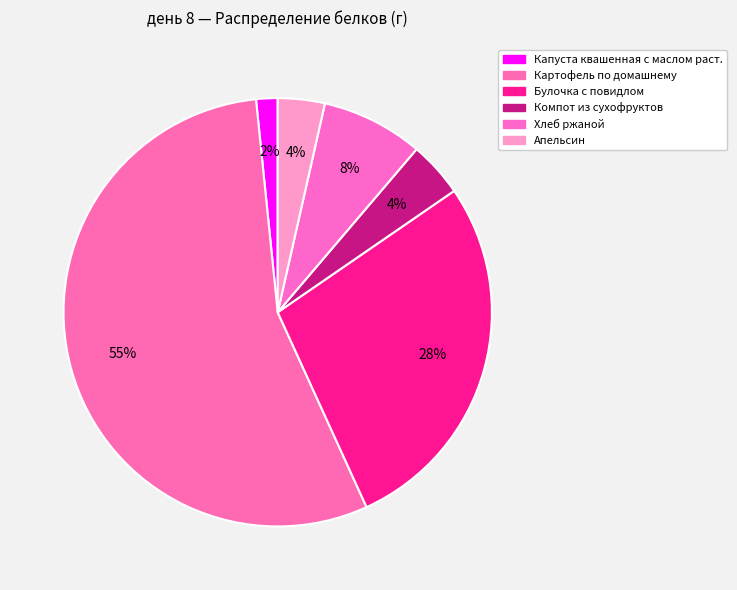

What is the smallest slice in the pie chart?

Капуста квашенная с маслом раст.